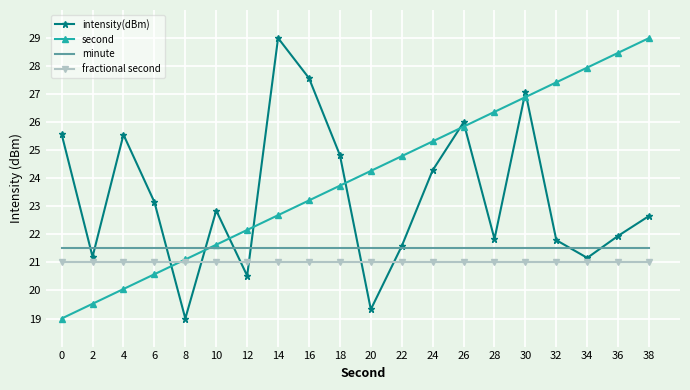

What is the highest value of the minute series?

21.5